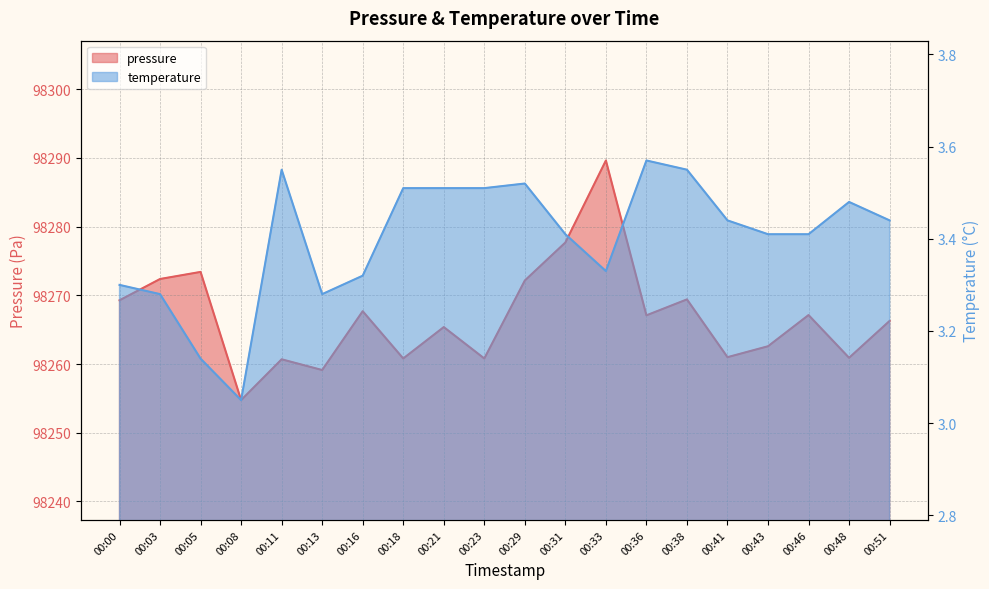

Rank the series by their average value, from lowest to highest.

temperature, pressure